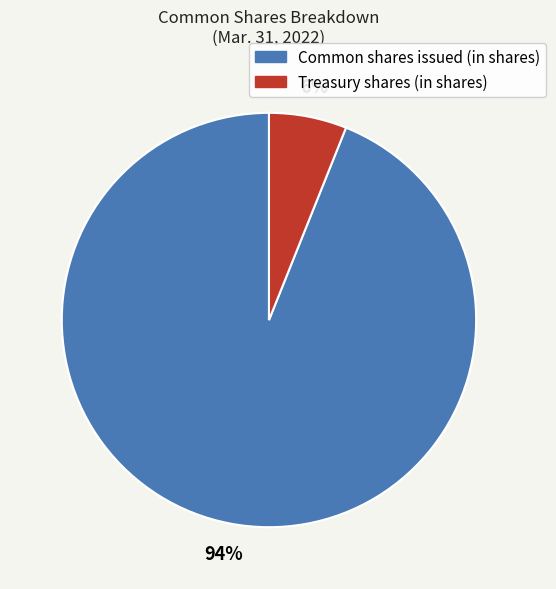

Is there a majority slice in this chart?

Yes